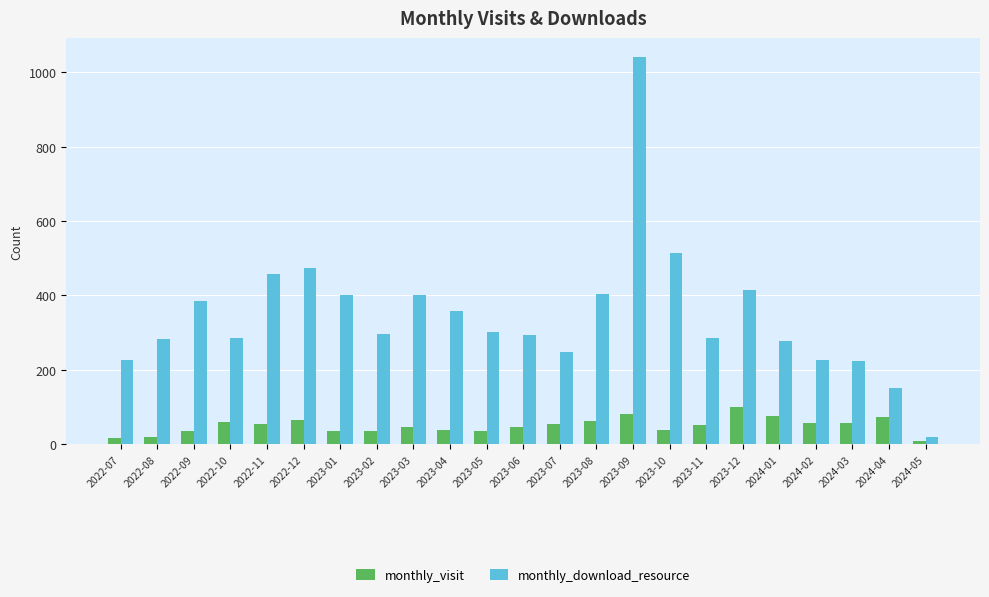

Rank the series by their maximum value, from lowest to highest.

monthly_visit, monthly_download_resource